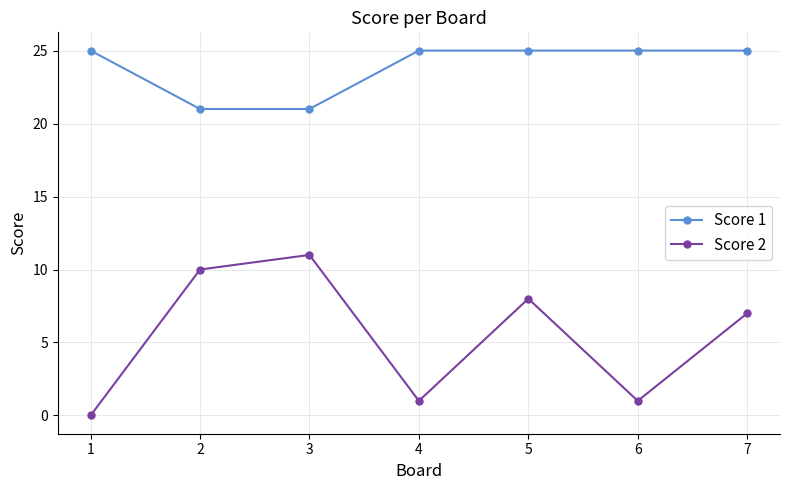

True or false: Score 1 has a value of 21 at 3.

True